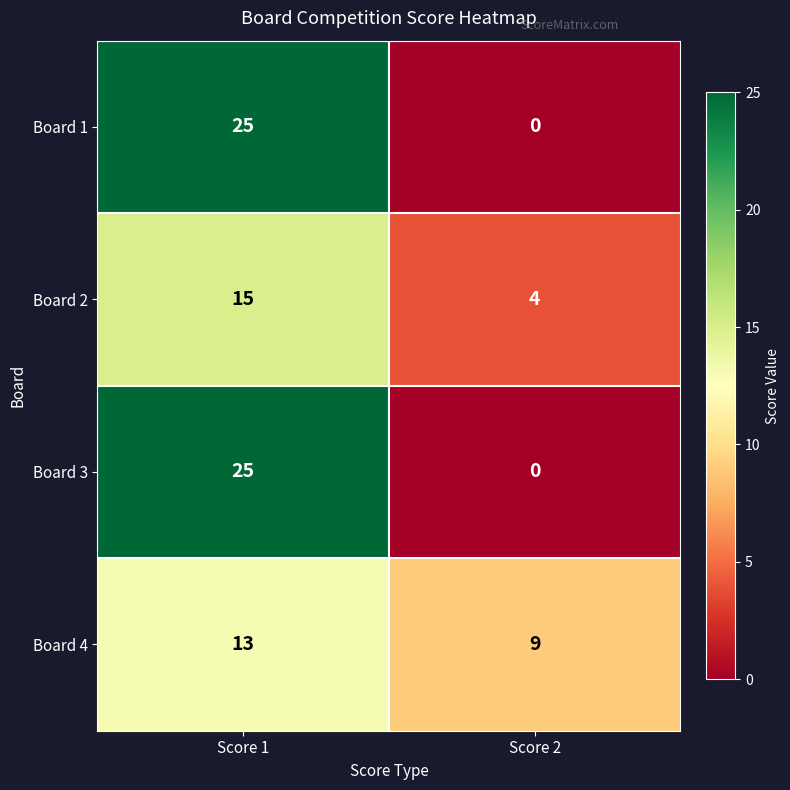

What is the spread (max minus min) of values at Score 1?

12